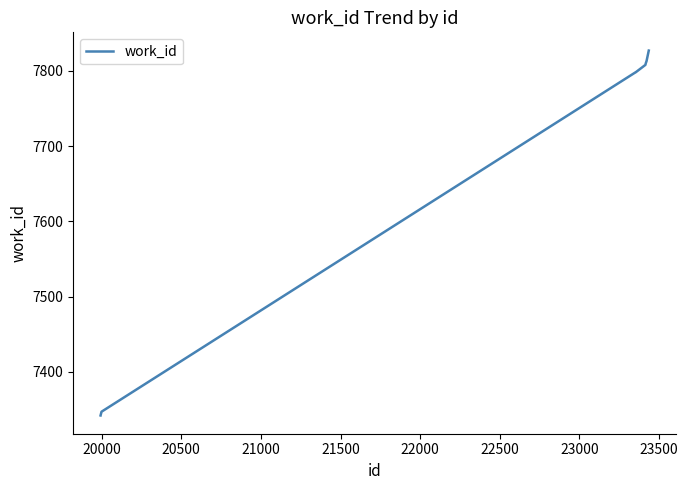

What is the difference between the maximum and minimum values?

485